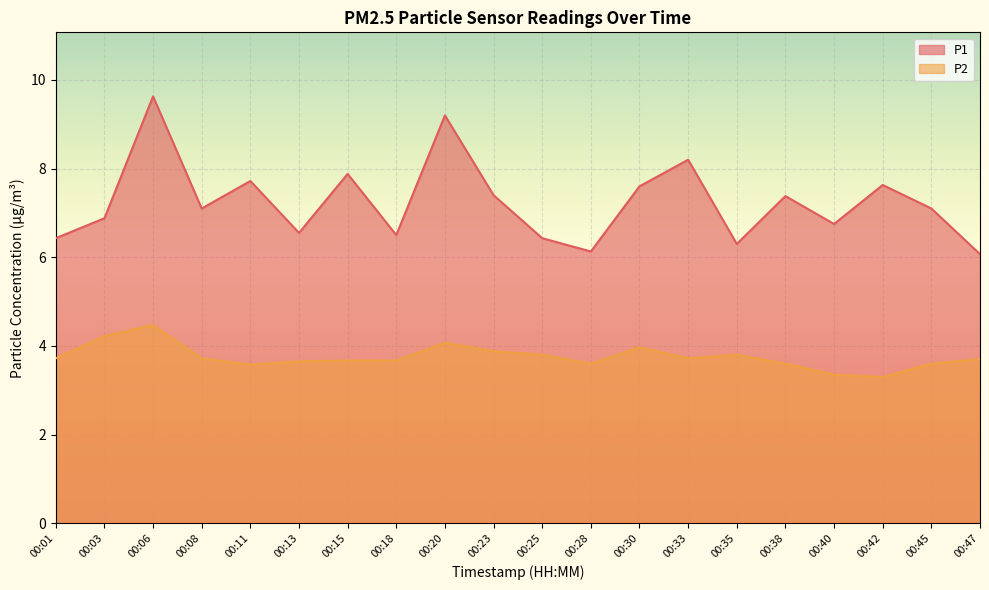

At which category is the sum across all series the highest?

00:06